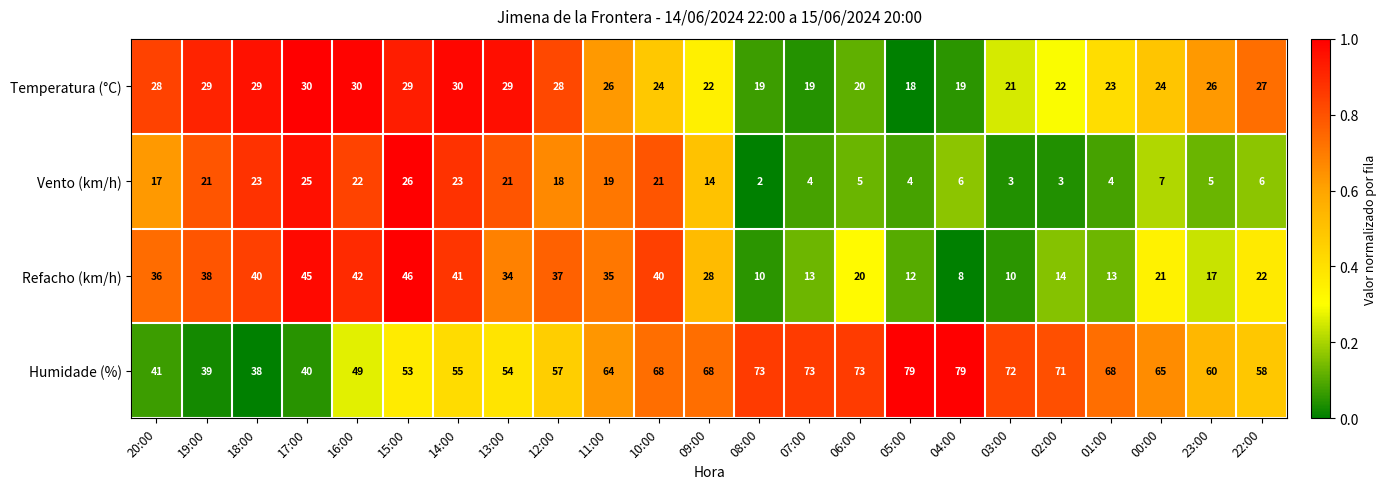

Is it true that Vento (km/h) equals 4 at 01:00?

True